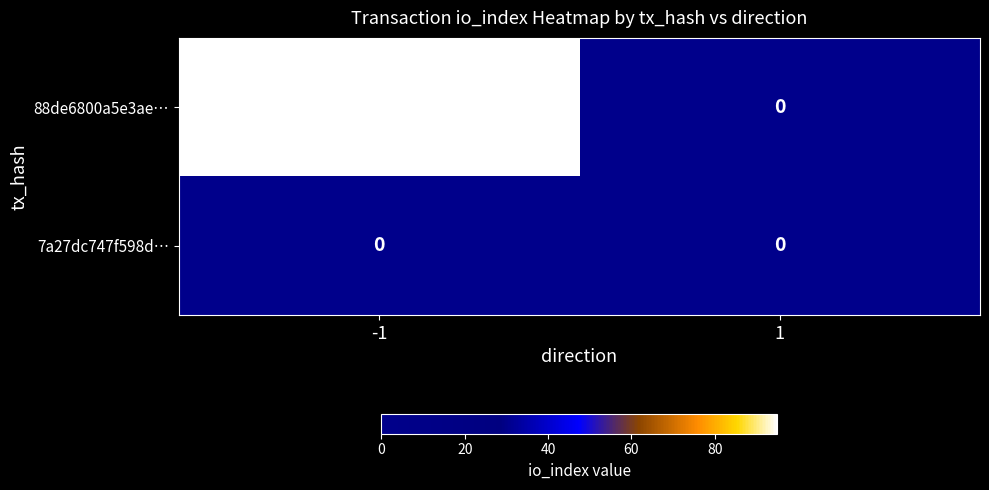

The 88de6800a5e3ae… series shows 1 at -1. True or false?

True